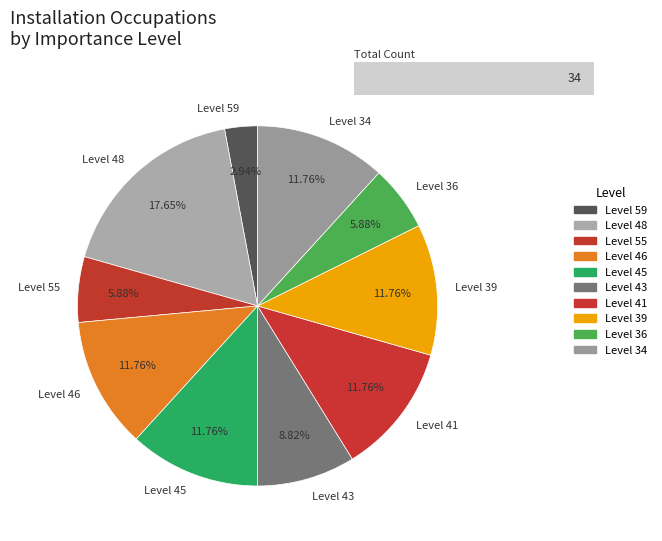

Count the number of slices in the pie.

10